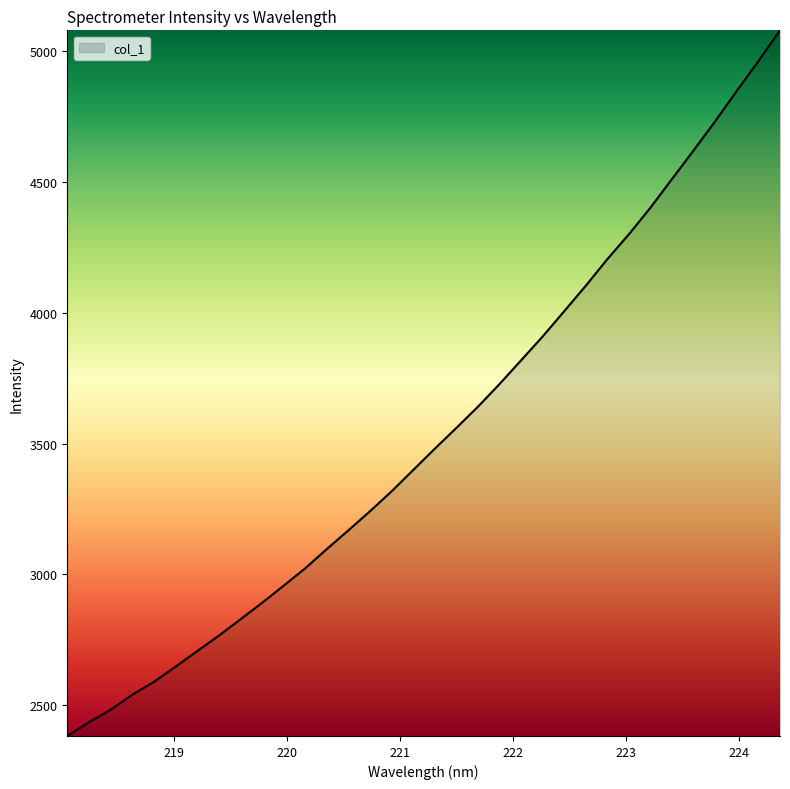

What is the difference between the maximum and second lowest values?

2643.3